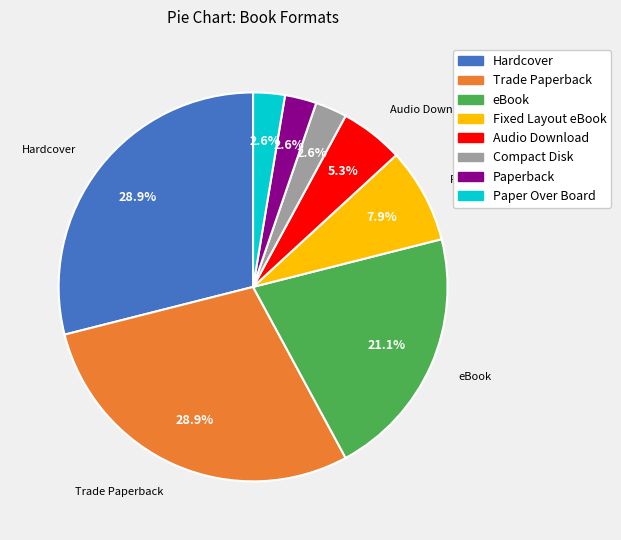

Is there a majority slice in this chart?

No